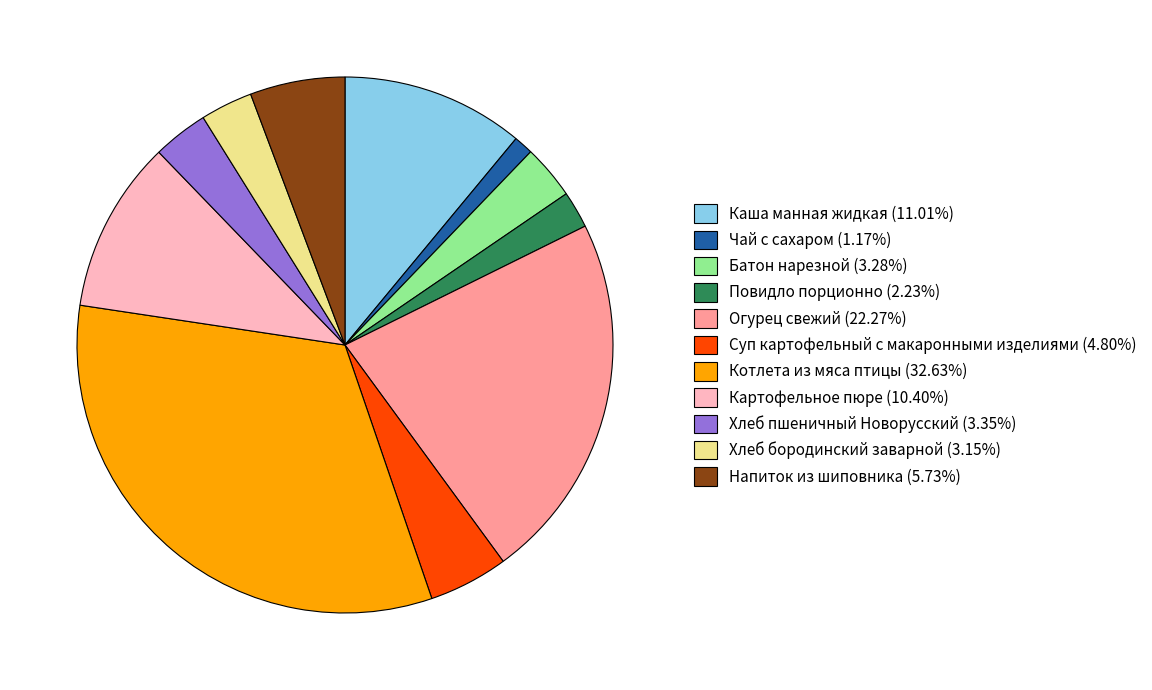

Does any single category account for the majority?

No